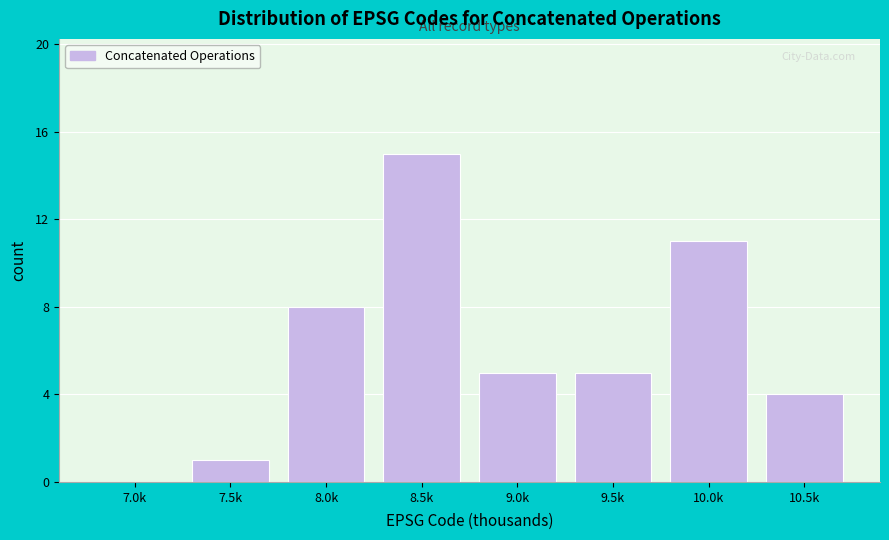

Reading left to right, what are all the values shown in this chart?

7.0k=0	7.5k=1	8.0k=8	8.5k=15	9.0k=5	9.5k=5	10.0k=11	10.5k=4